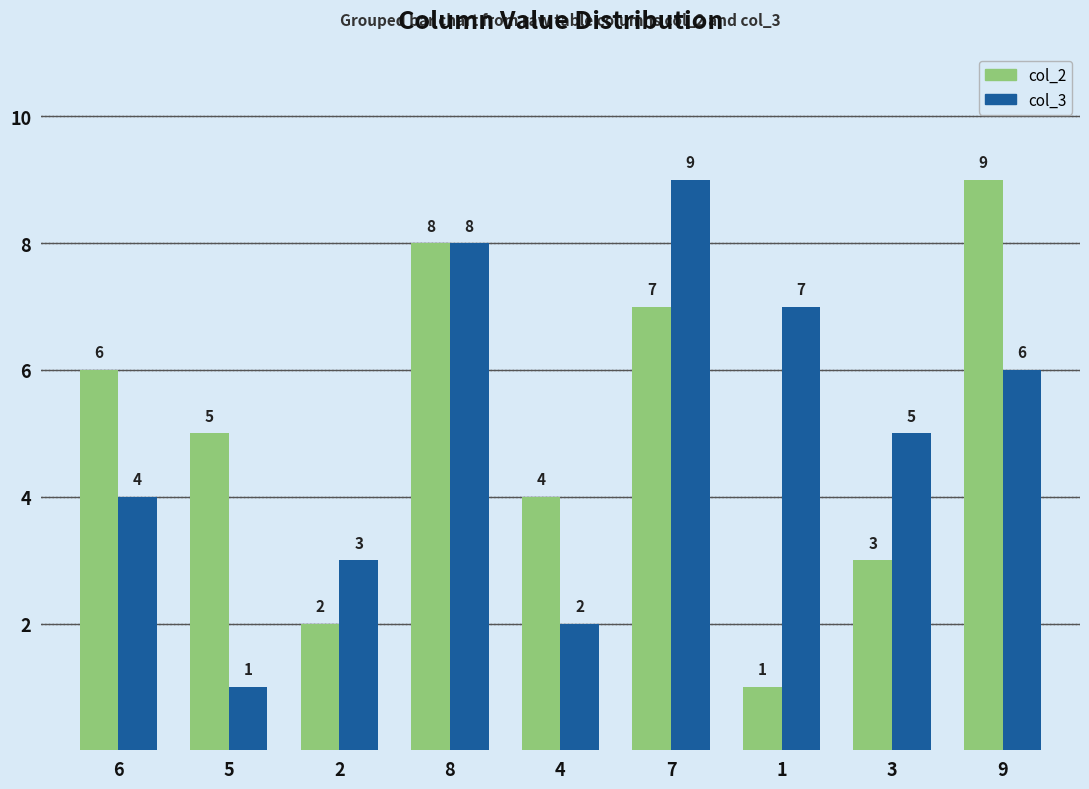

What is the smallest value displayed?

1